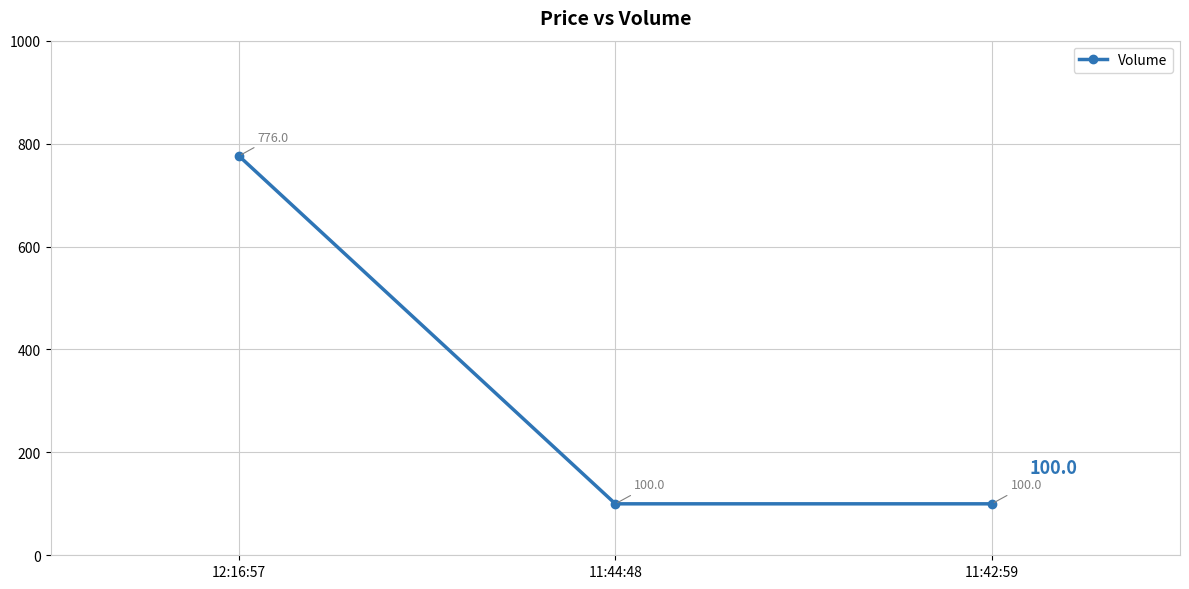

Reading left to right, list all the values displayed in this chart.

776	100	100